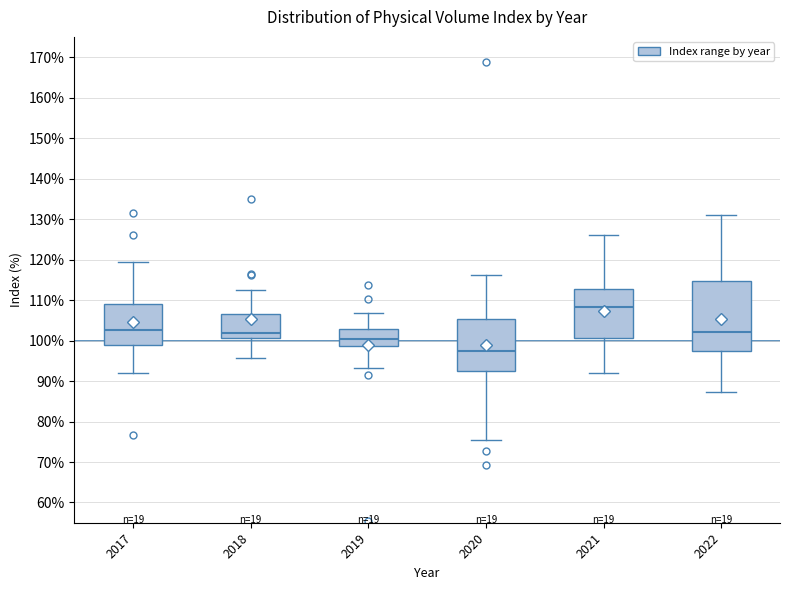

Comparing the boxes themselves (not the whiskers), which one is the tallest?

2022